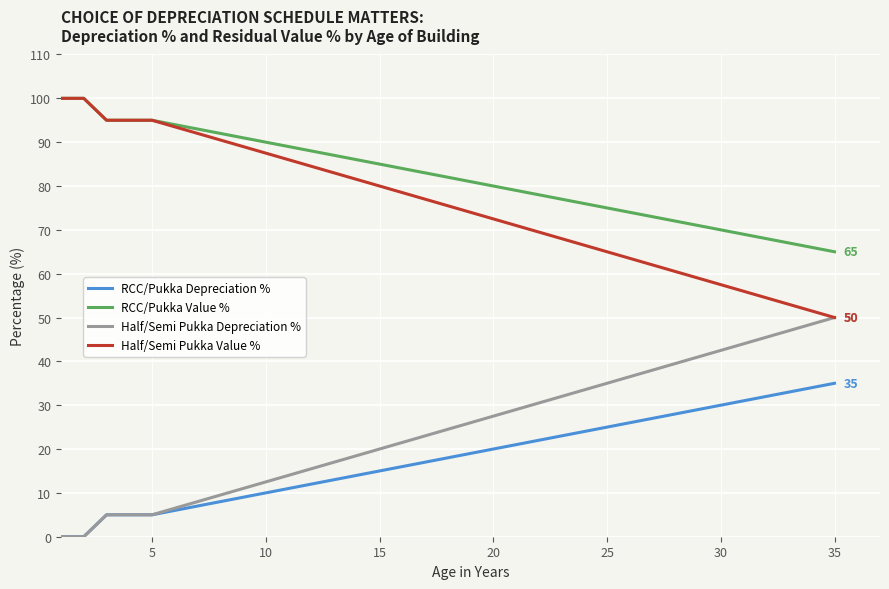

What is the sum of all RCC/Pukka Depreciation % values?

630.0